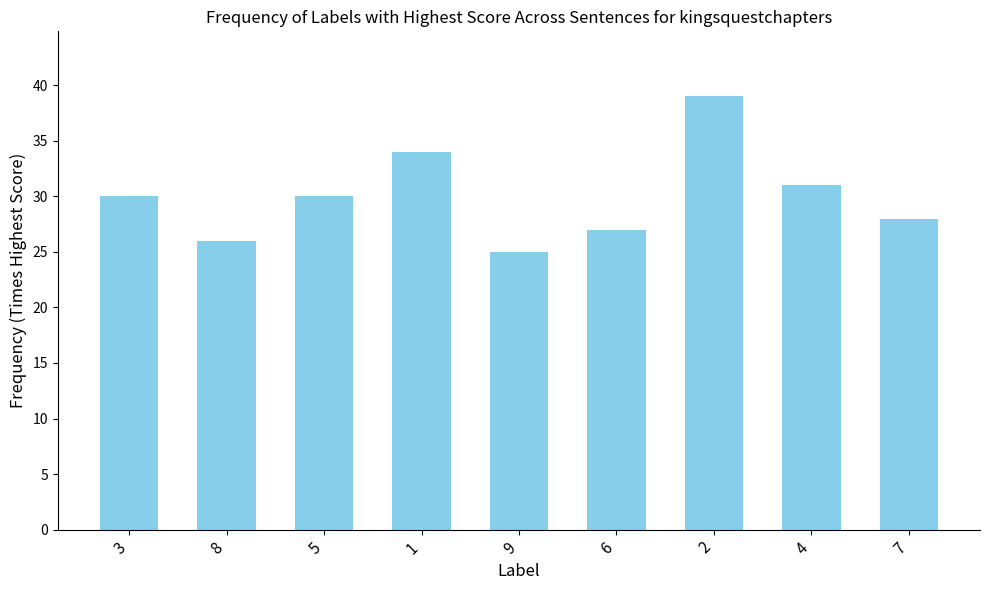

How many values are below 30?

4